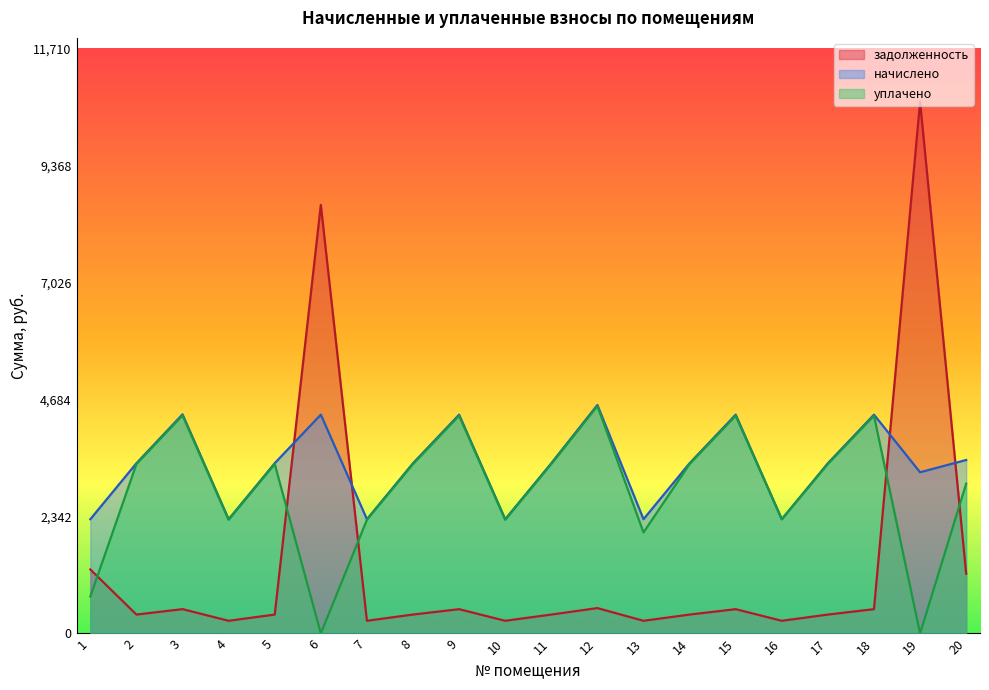

True or false: уплачено and начислено intersect in this chart.

False